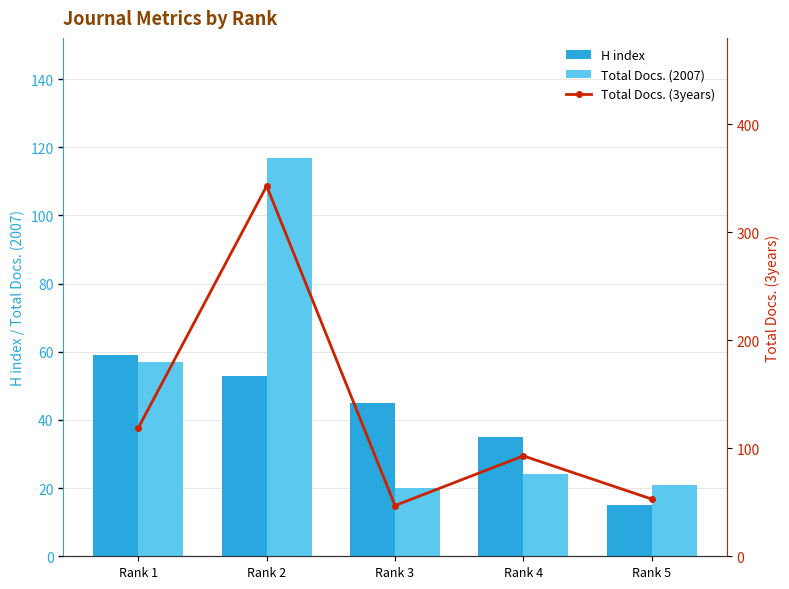

Does the chart contain stacked bars?

No